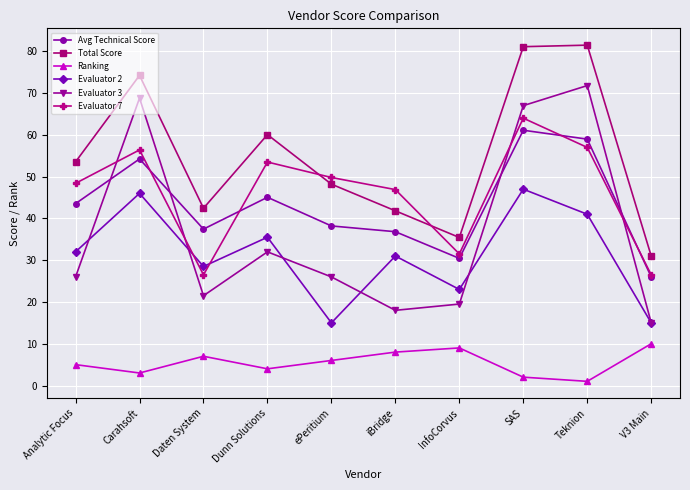

True or false: Evaluator 3 has more than 2 interior local peaks.

True